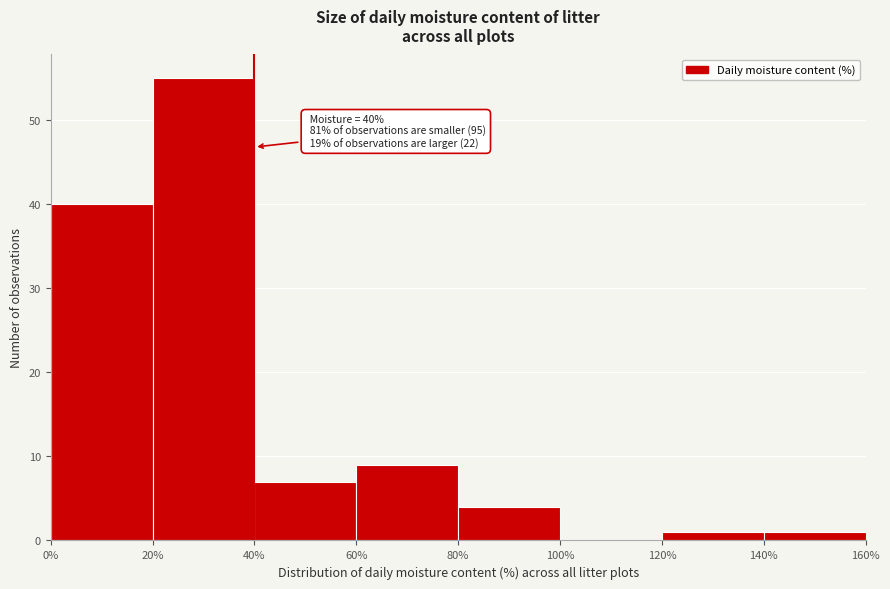

Which range on the x-axis has the tallest bar?

20% to 40%